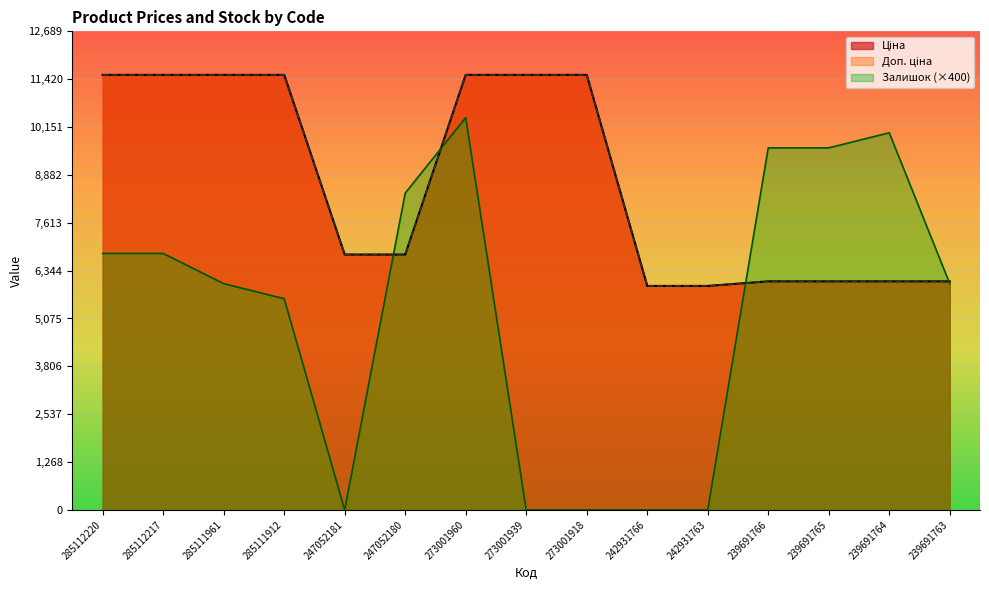

True or false: Ціна and Доп. ціна cross at least once.

False